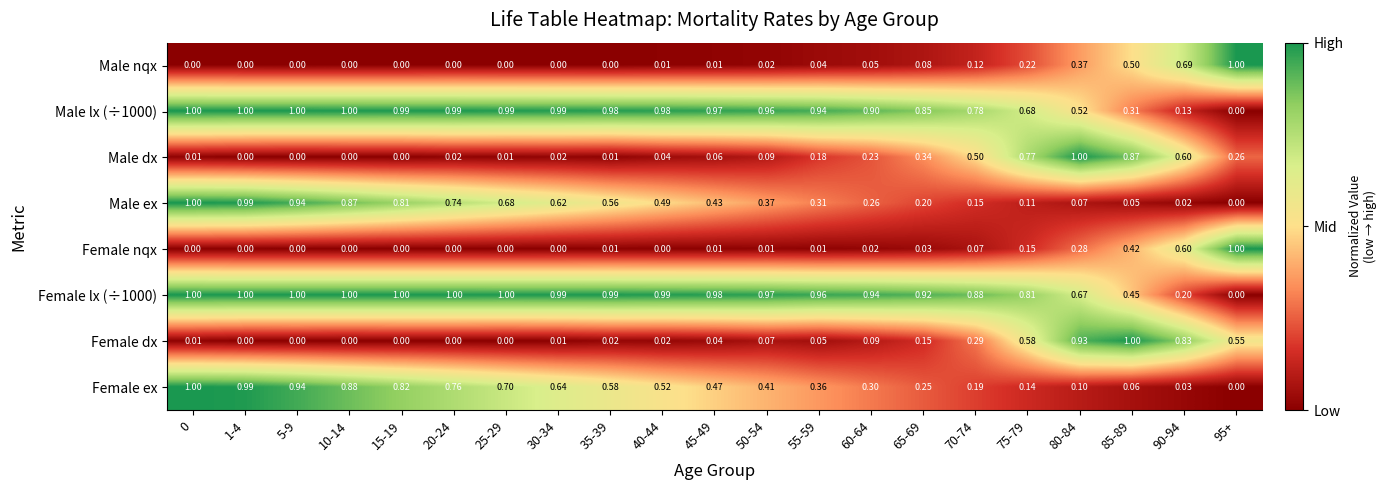

Count the number of categories in the chart.

21